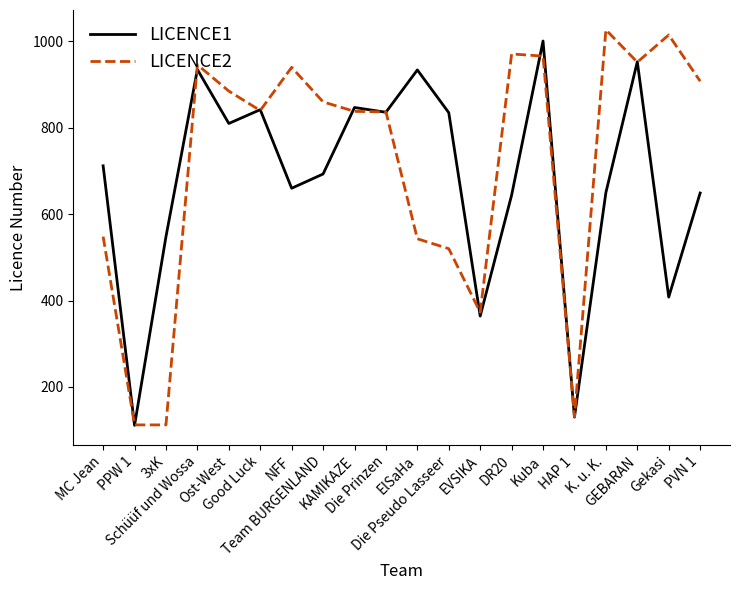

Rank the series by their maximum value, from highest to lowest.

LICENCE2, LICENCE1